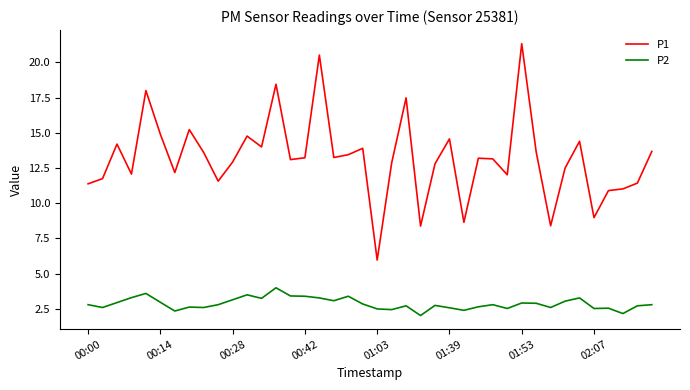

What is the minimum value for P1?

6.0